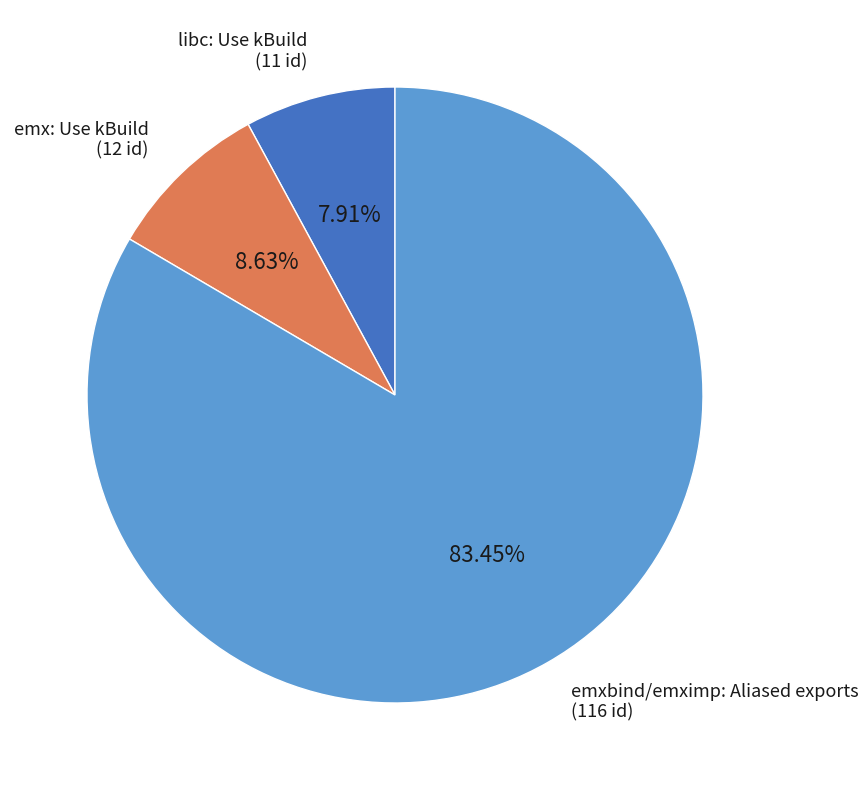

Is there any slice that represents more than half of the pie?

Yes